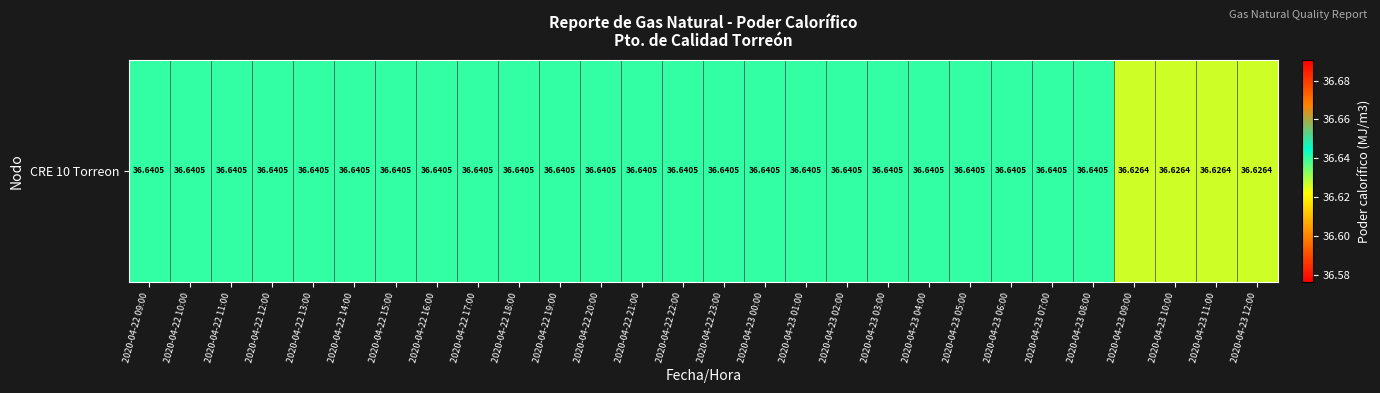

The chart shows a value of 36.6 at 2020-04-22 22:00. True or false?

True